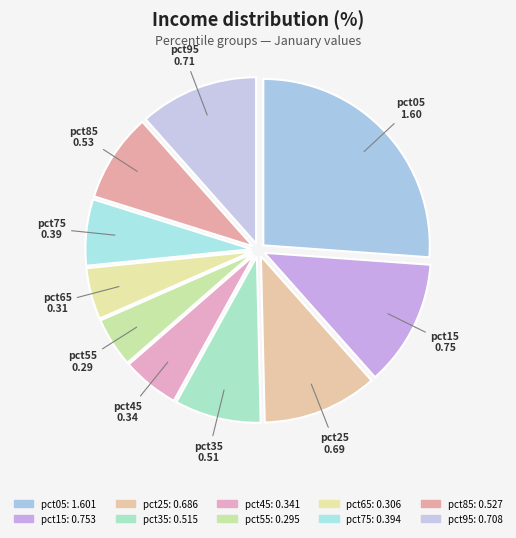

Which category has the biggest portion of the pie?

pct05